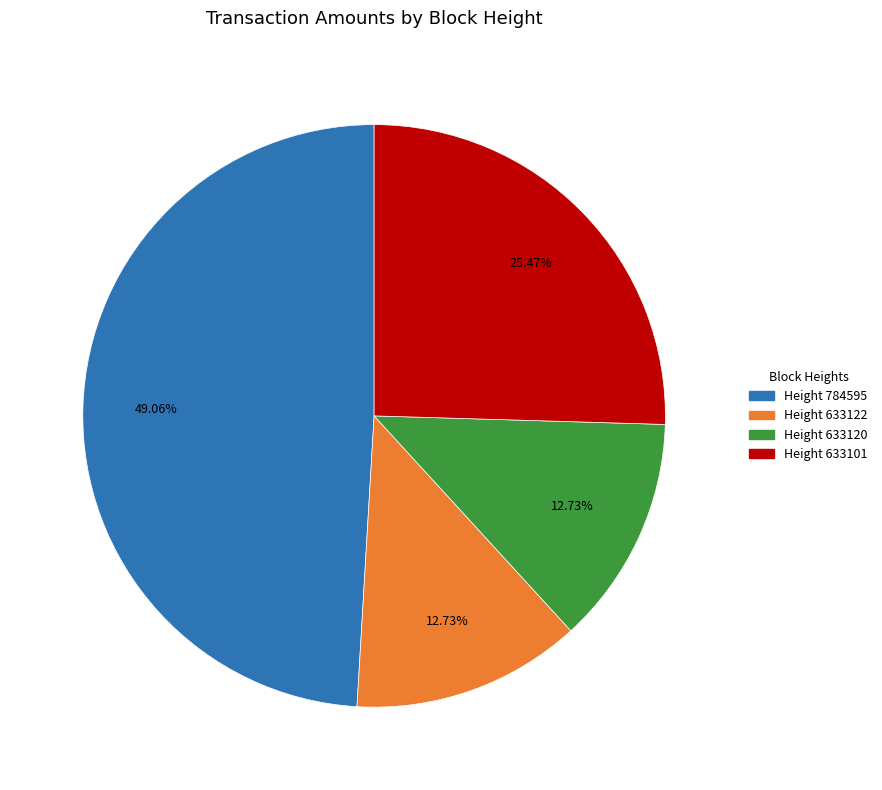

How many segments does this pie chart have?

4